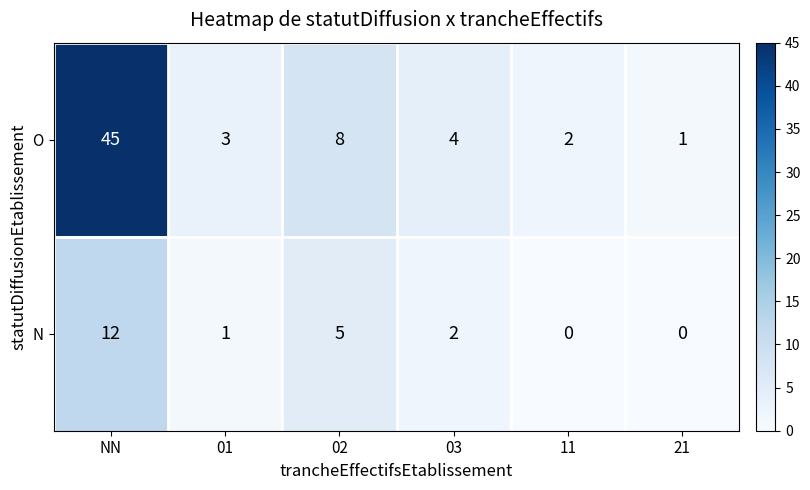

At which category is the sum across all series the highest?

NN